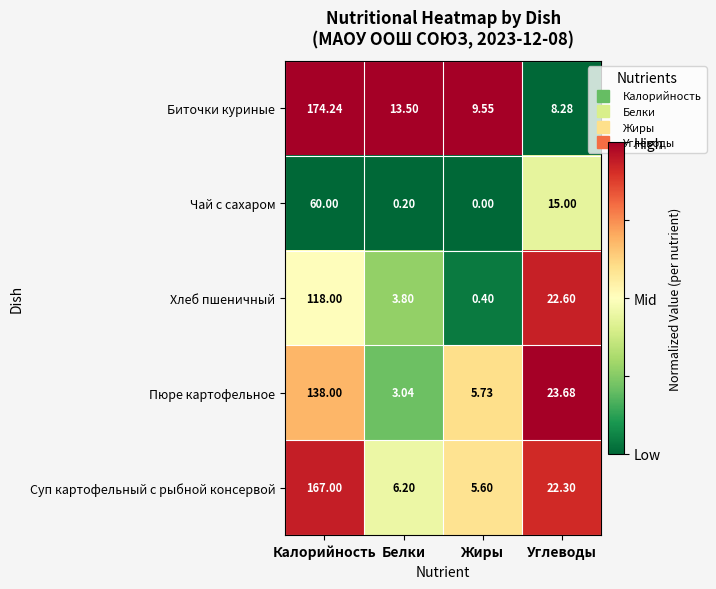

Which category has the lowest value across all series?

Жиры